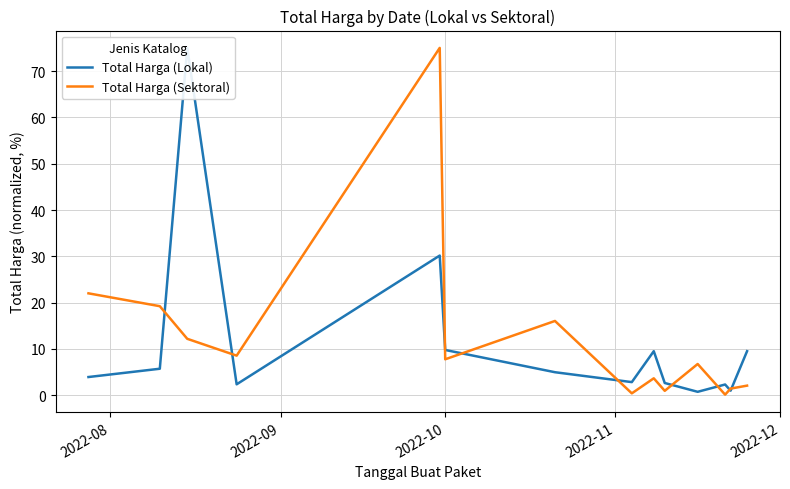

After their last crossing, which series has the higher values: Total Harga (Sektoral) or Total Harga (Lokal)?

Total Harga (Lokal)